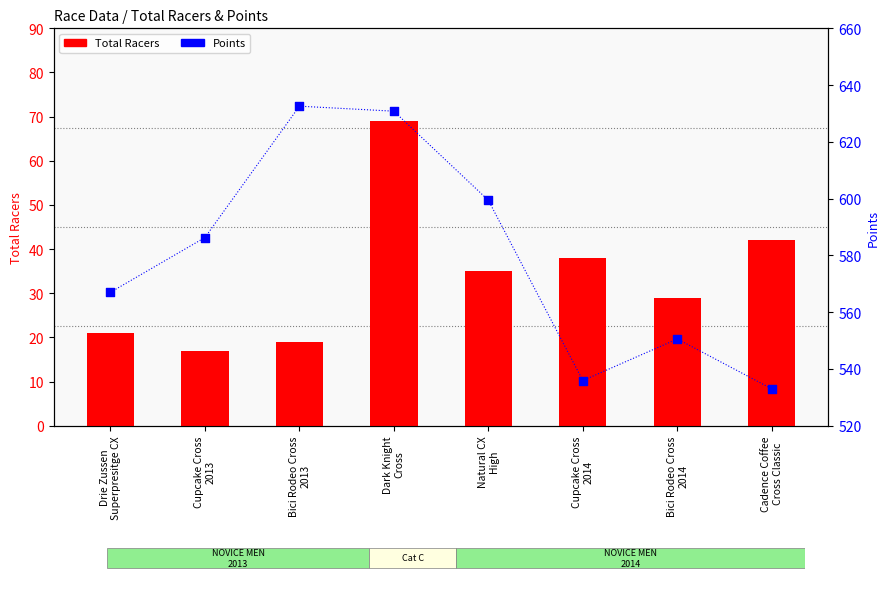

Which series has the widest spread of Y values?

Points